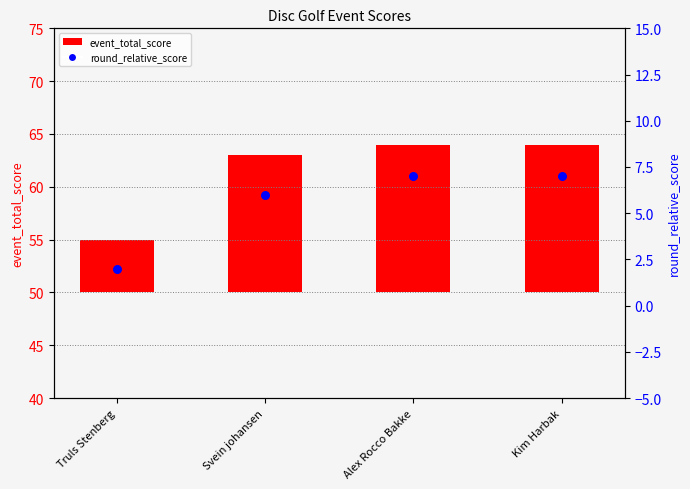

At which category is the sum across all series the highest?

Alex Rocco Bakke